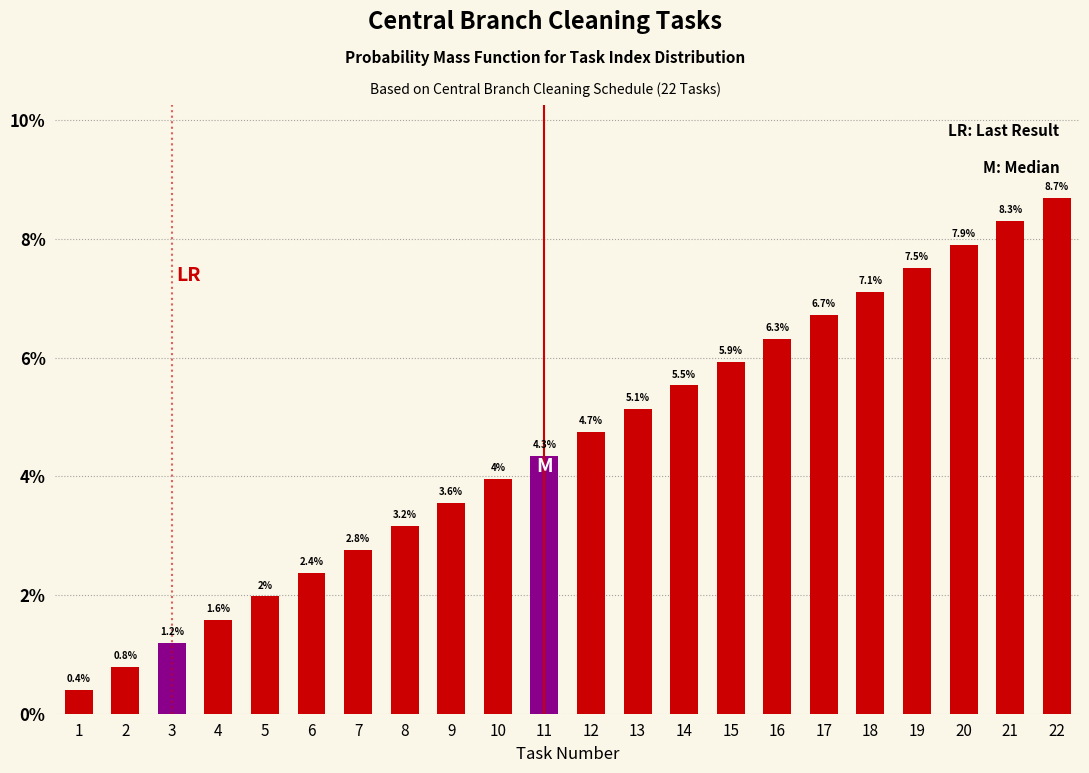

Are the bars horizontal?

No